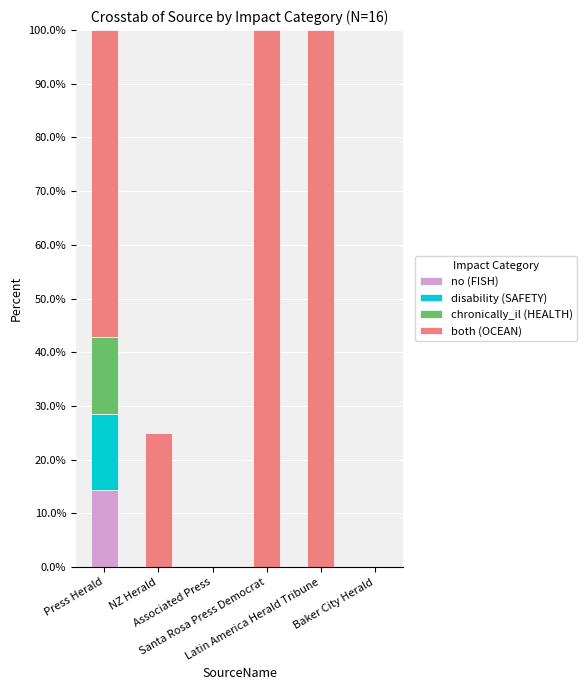

What is the maximum value for no (FISH)?

14.3